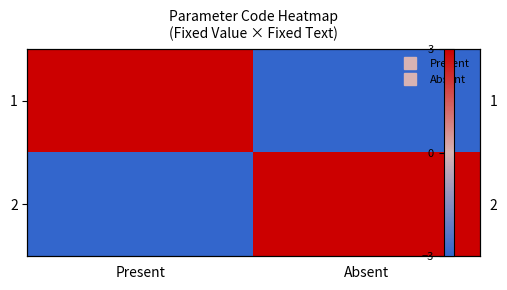

True or false: 2 has a value of 3 at Absent.

True